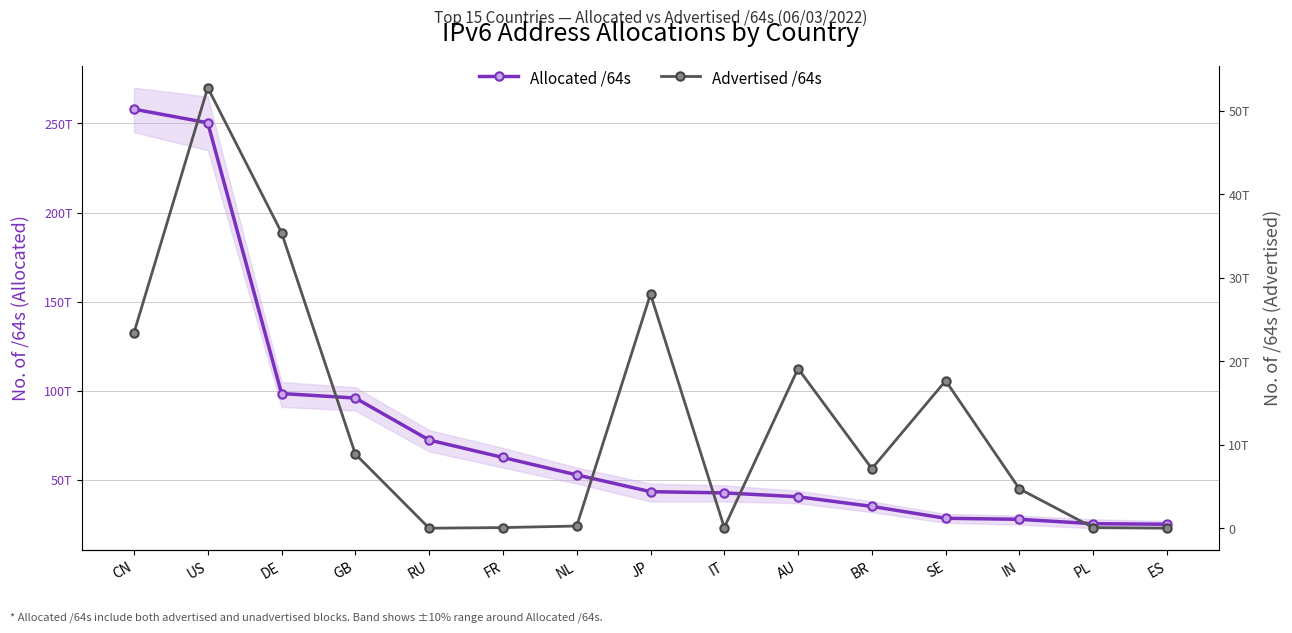

True or false: Advertised /64s and Allocated /64s cross at least once.

False